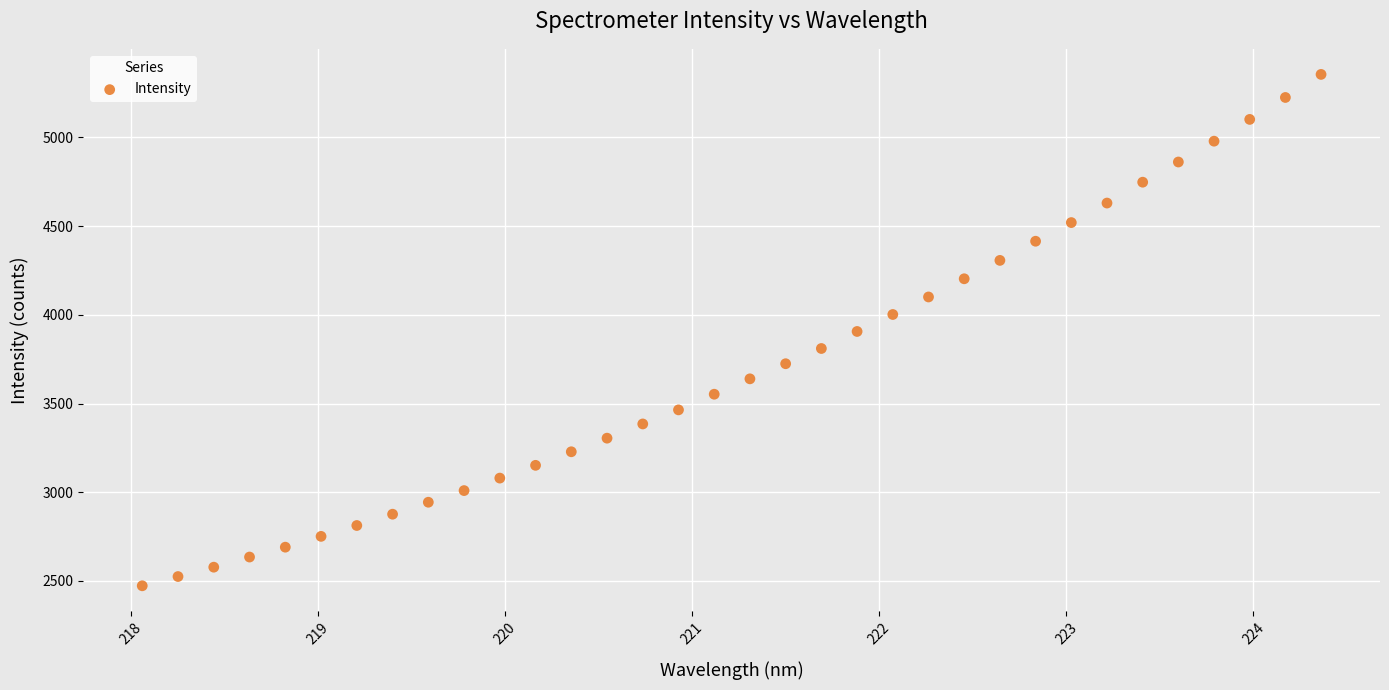

What is the range of Y values (max minus min)?

2881.8